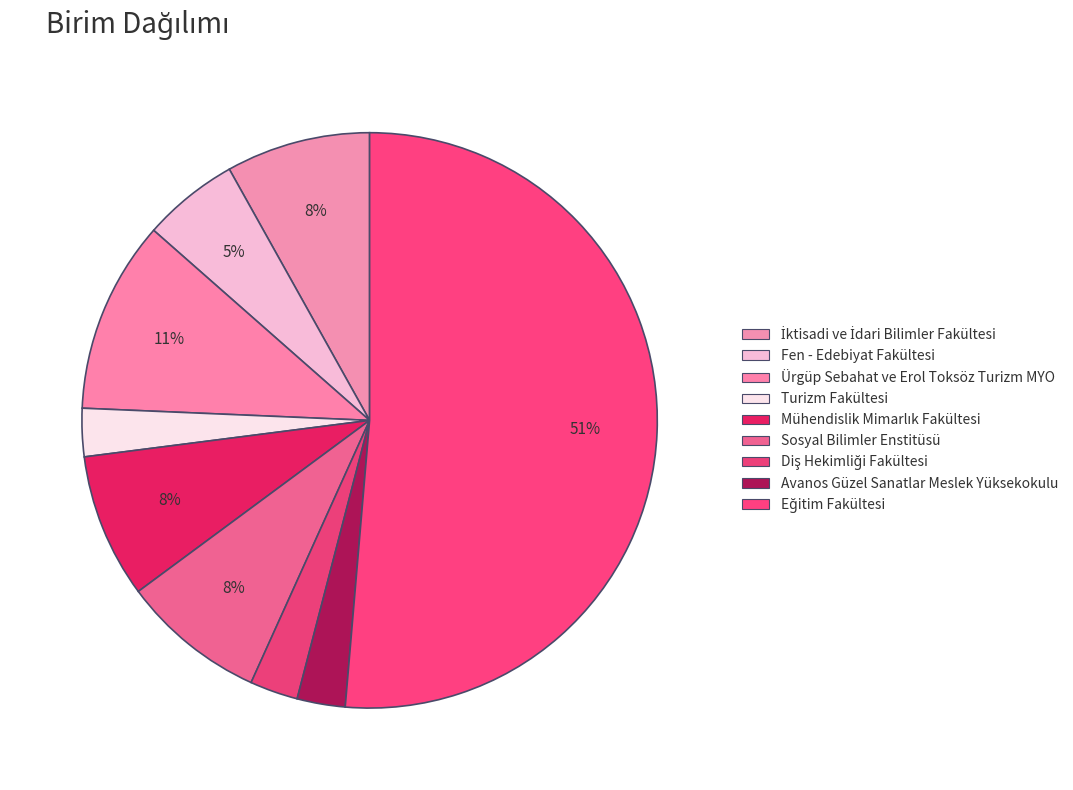

Count the number of slices in the pie.

9